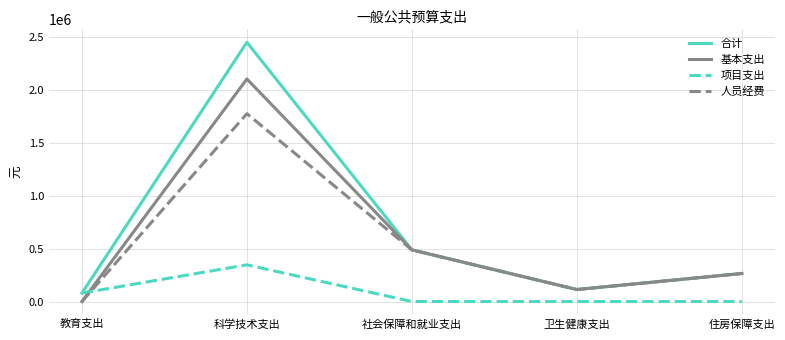

Which series has the largest range (max minus min)?

合计